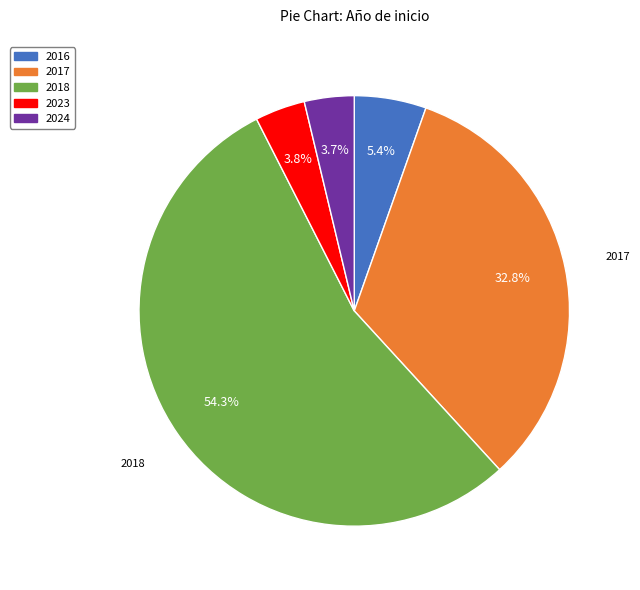

Is there any slice that represents more than half of the pie?

Yes